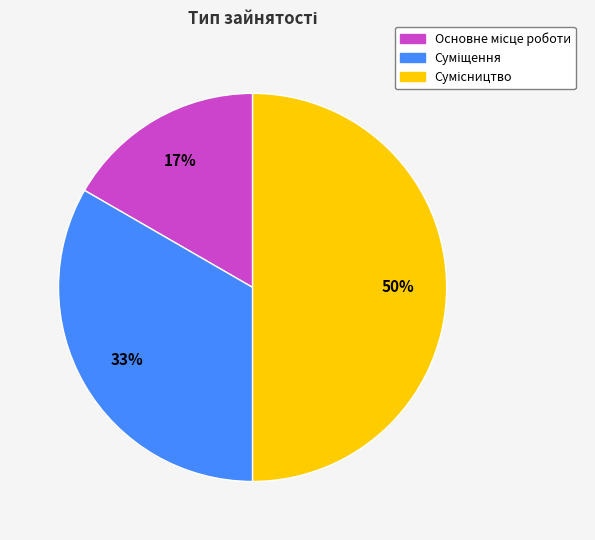

To the nearest percent, what is the difference between the largest and smallest slice percentages?

33%